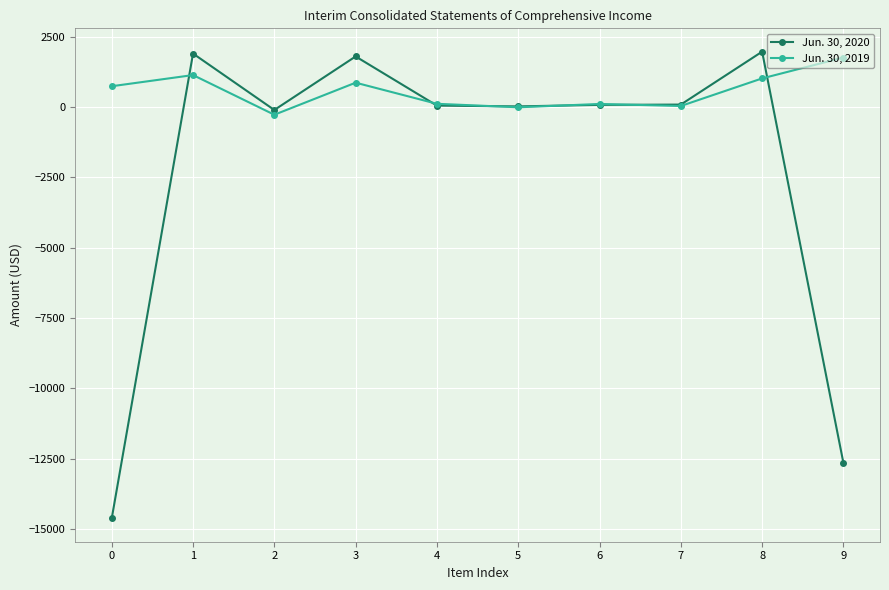

At which category does Jun. 30, 2019 reach its first local valley?

2